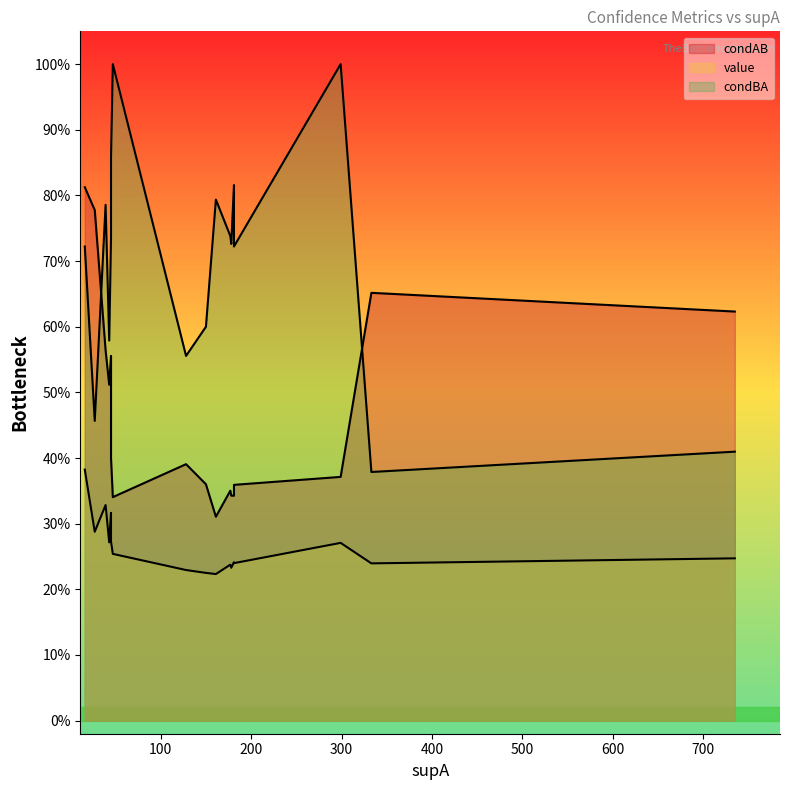

What is the value of the value point at the 12th from the left?

0.2